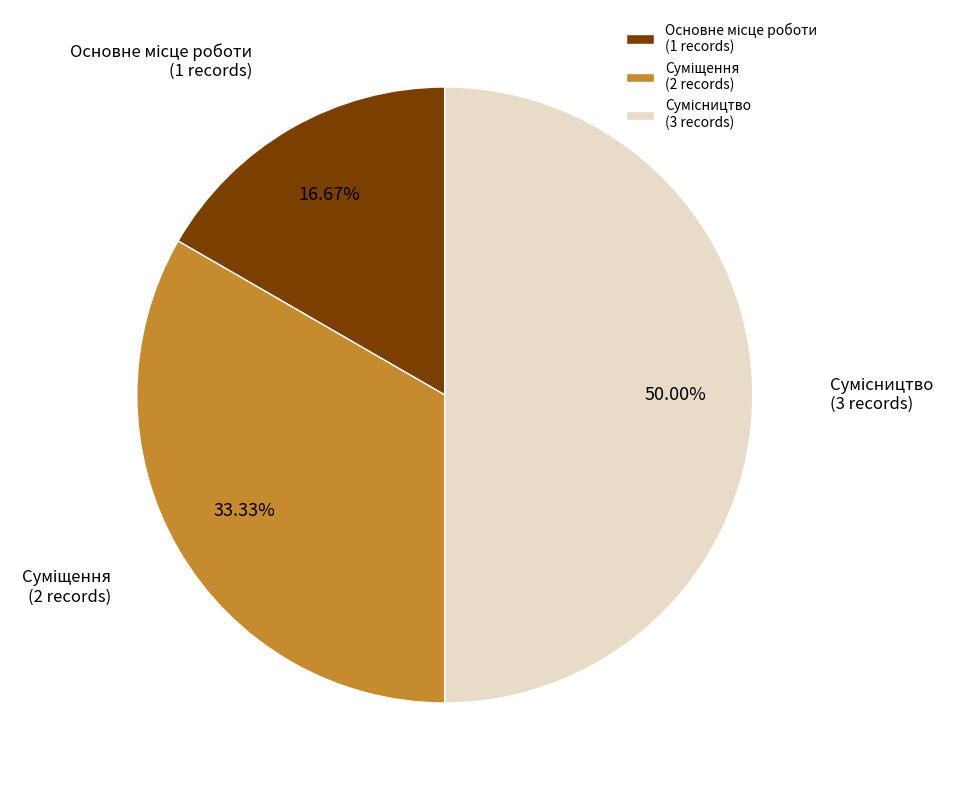

To the nearest percent, what is the difference between the Суміщення and Сумісництво slice percentages?

17%